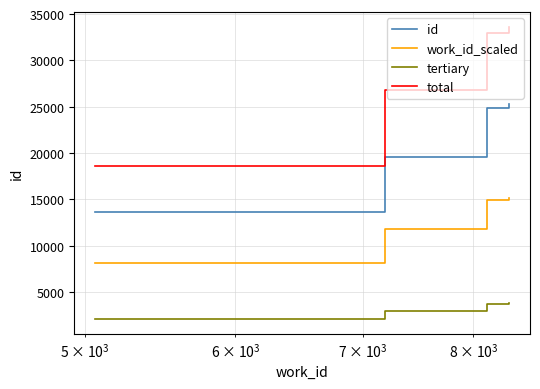

What is the difference between the maximum and second lowest values in the work_id_scaled series?

3425